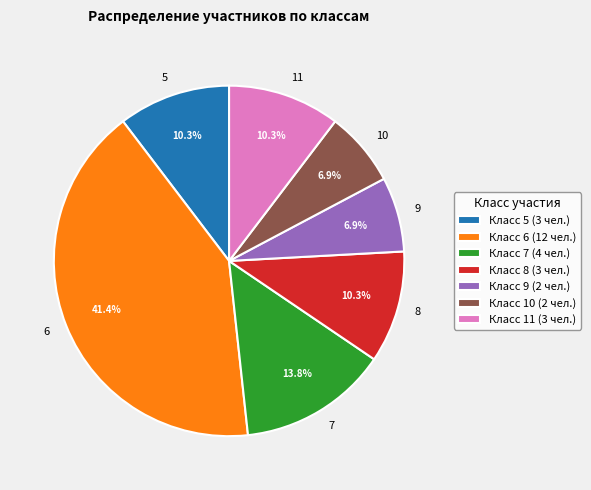

The 11 slice represents 4% of the pie. True or false?

False